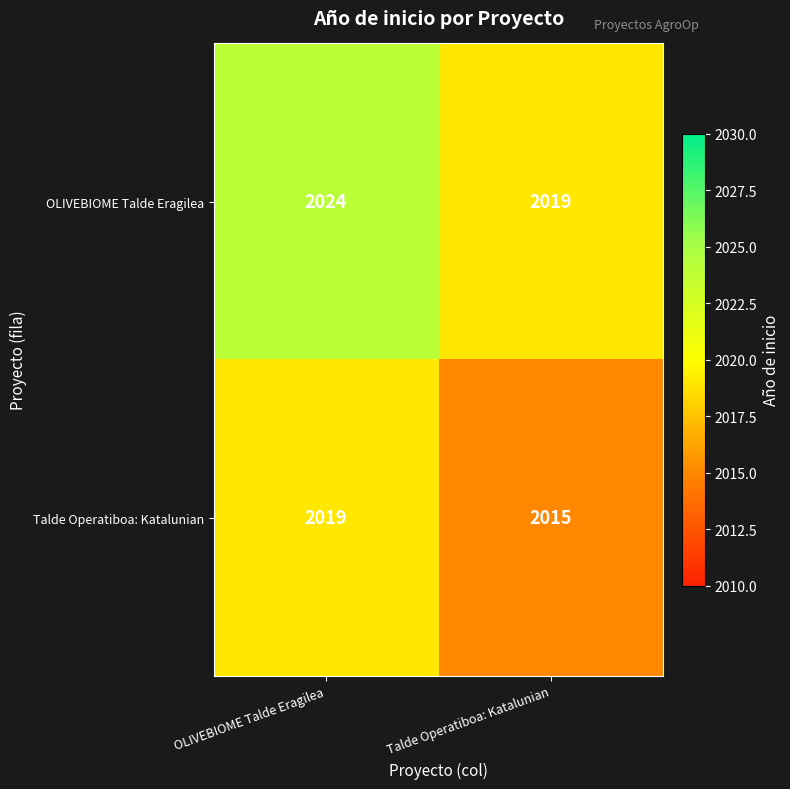

Which category has the lowest value in the OLIVEBIOME Talde Eragilea series?

Talde Operatiboa: Katalunian